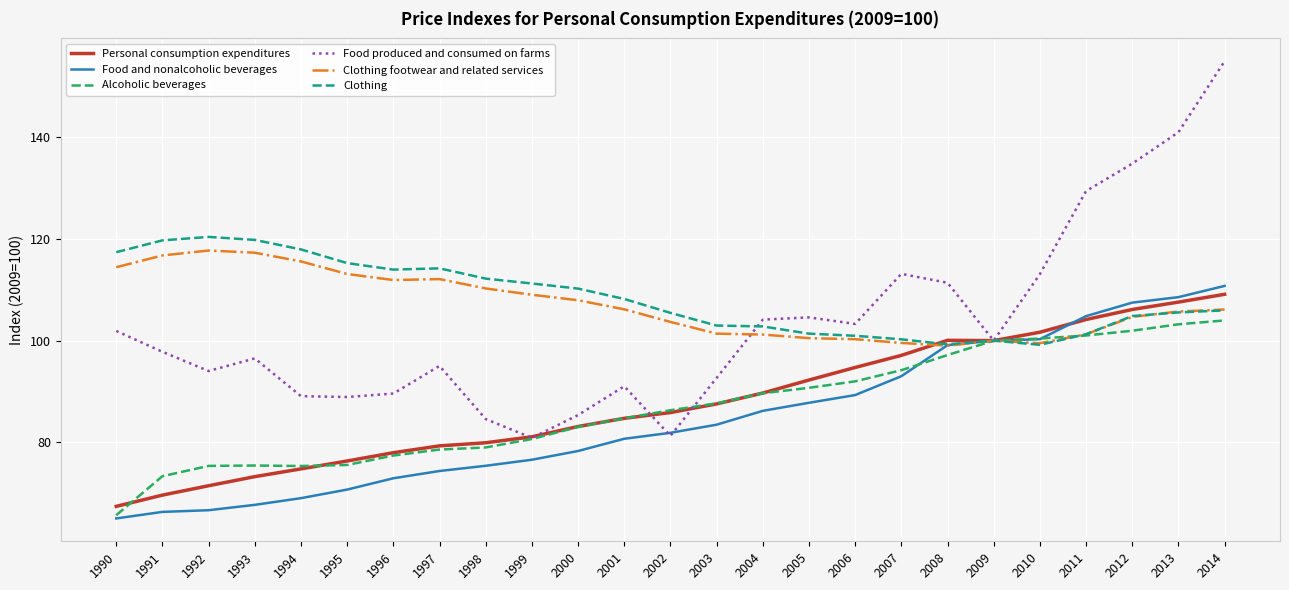

Read the Food and nonalcoholic beverages value at 2001.

80.7